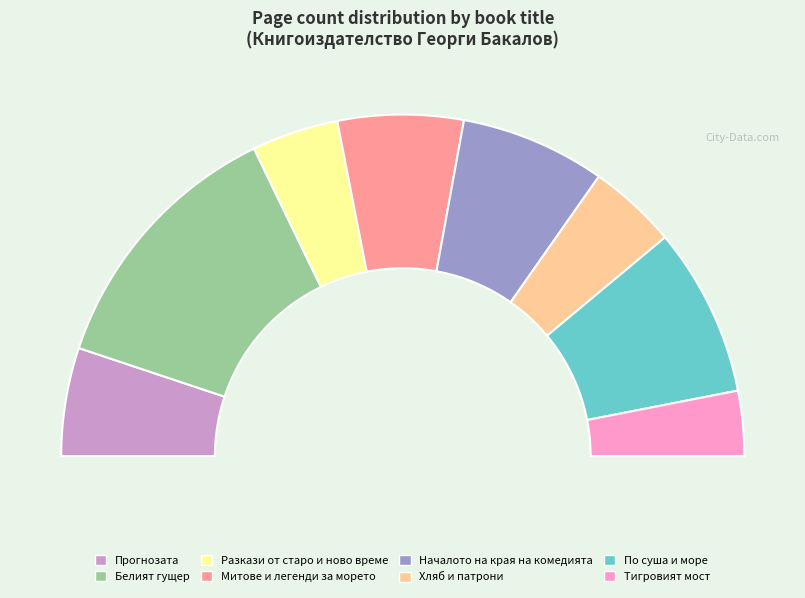

Is there a majority slice in this chart?

No